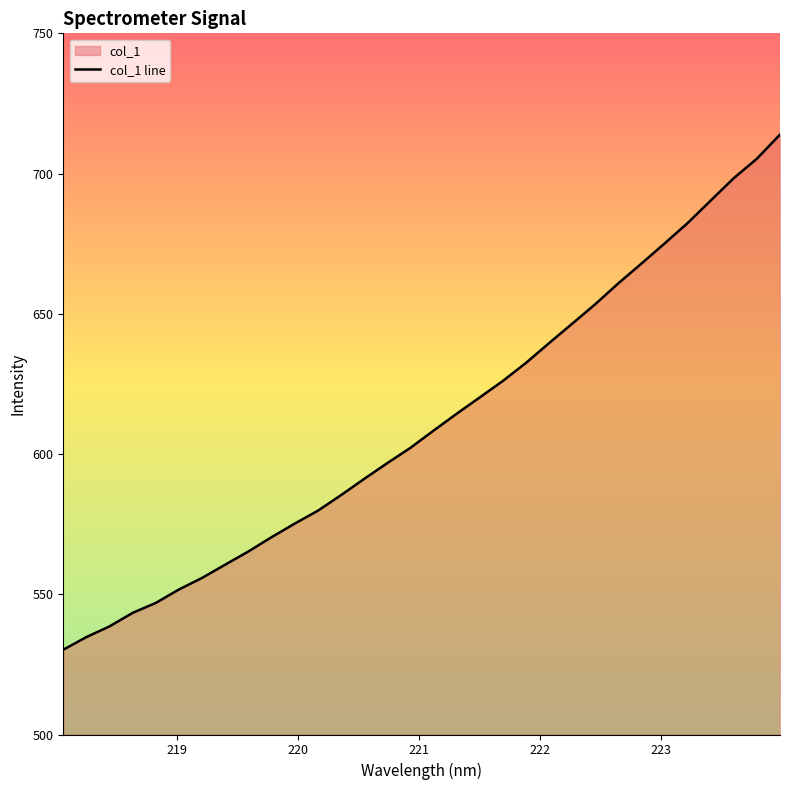

What is the average value?

611.3